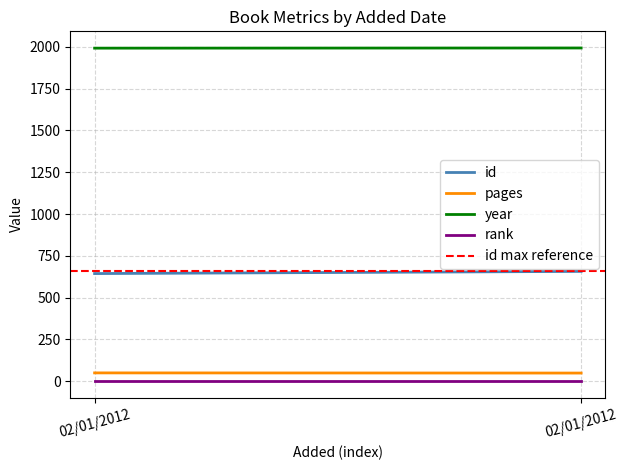

What are all the series names shown in the legend?

id, pages, year, rank, id max reference